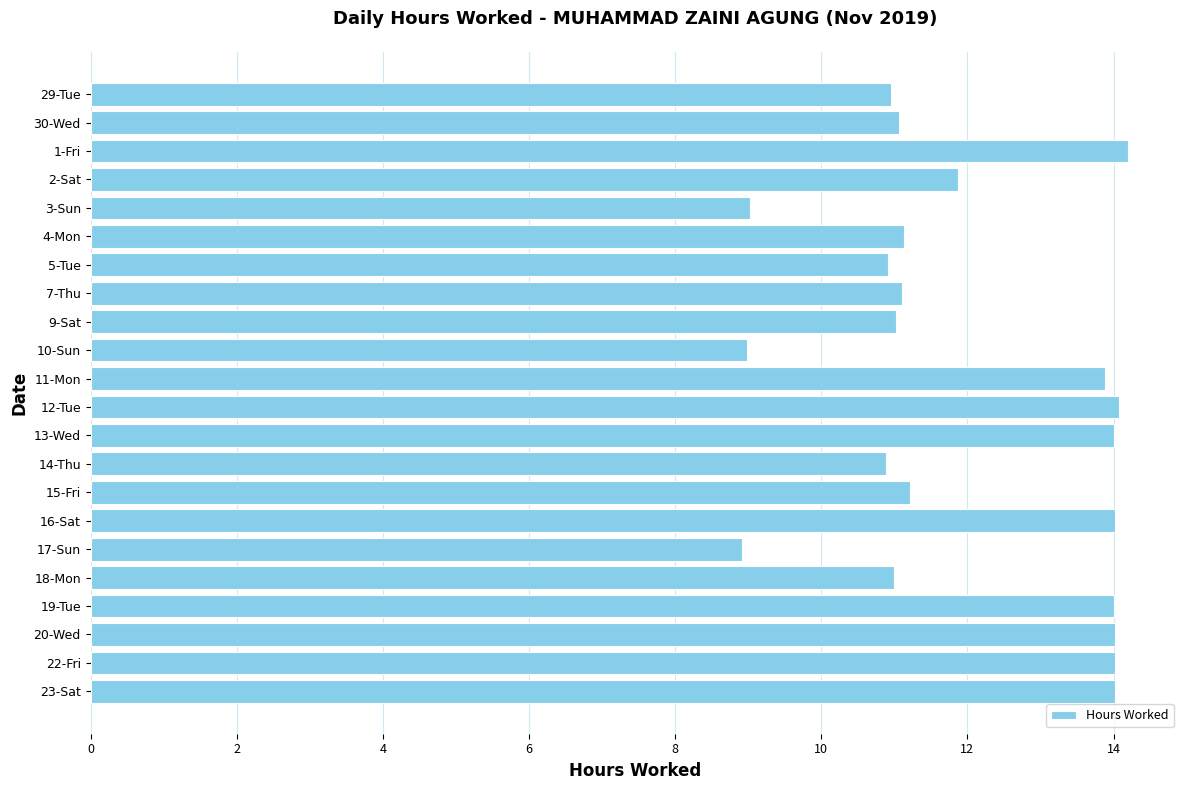

What is the label of the 11th bar from the bottom?

12-Tue